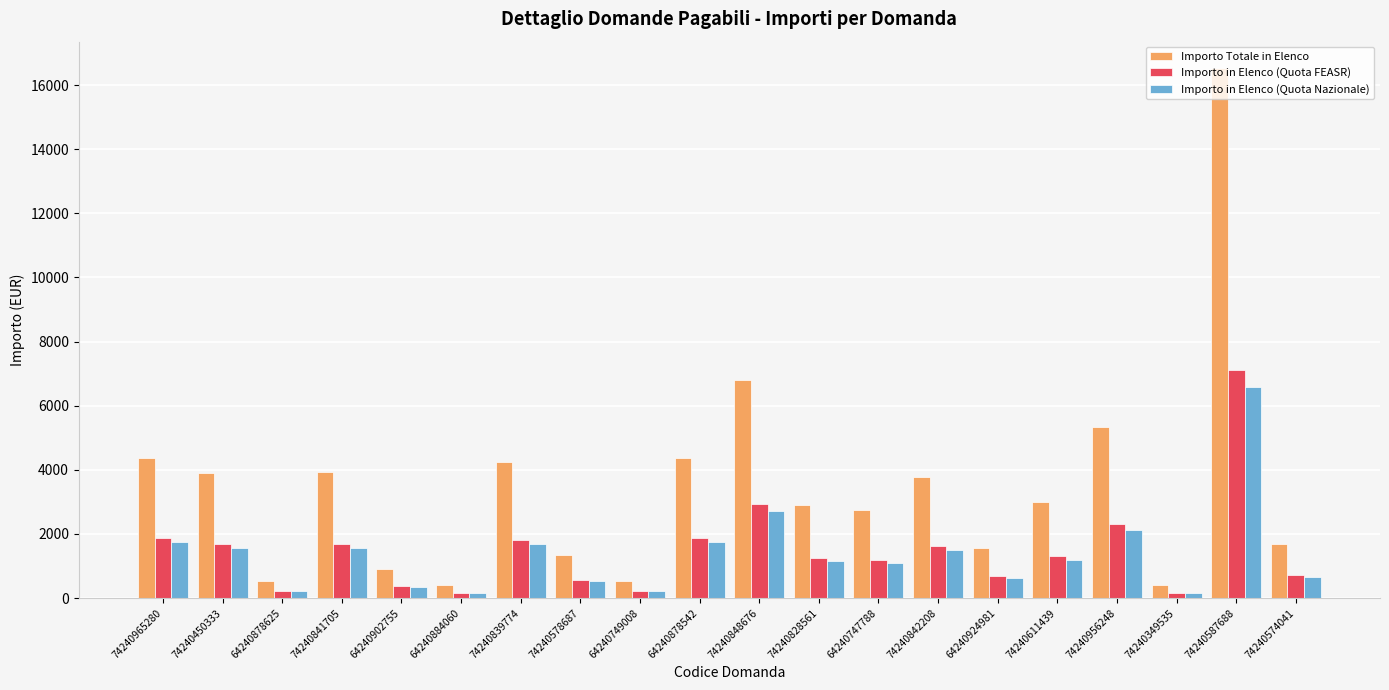

What is the approximate value of Importo Totale in Elenco at 74240574041?

1690.1